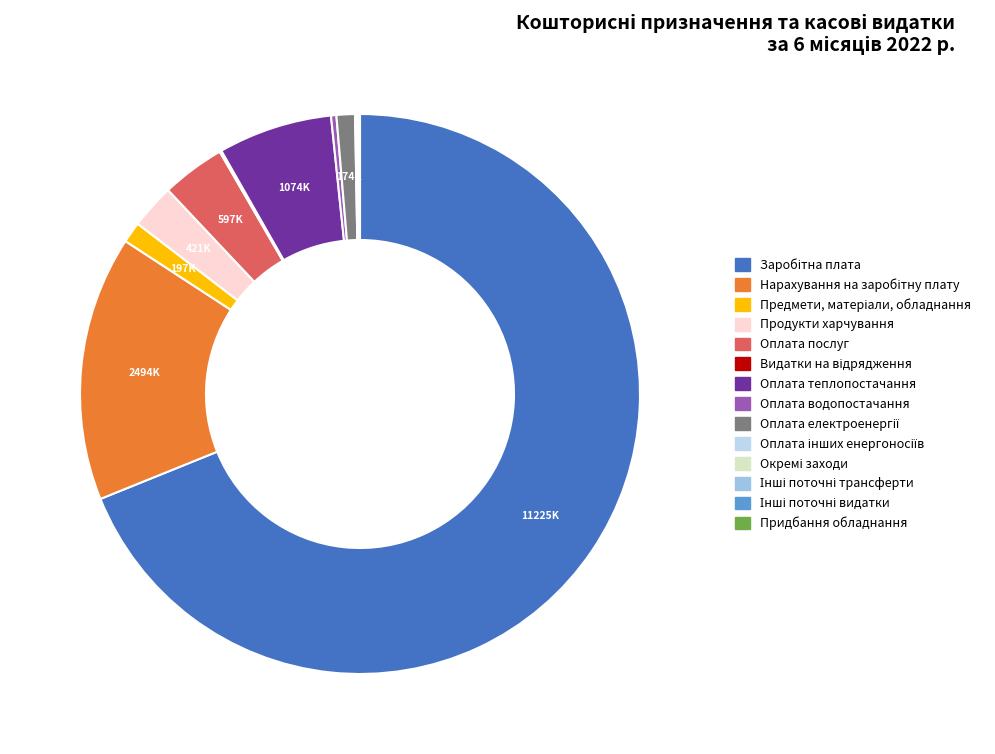

What is the majority slice?

Заробітна плата